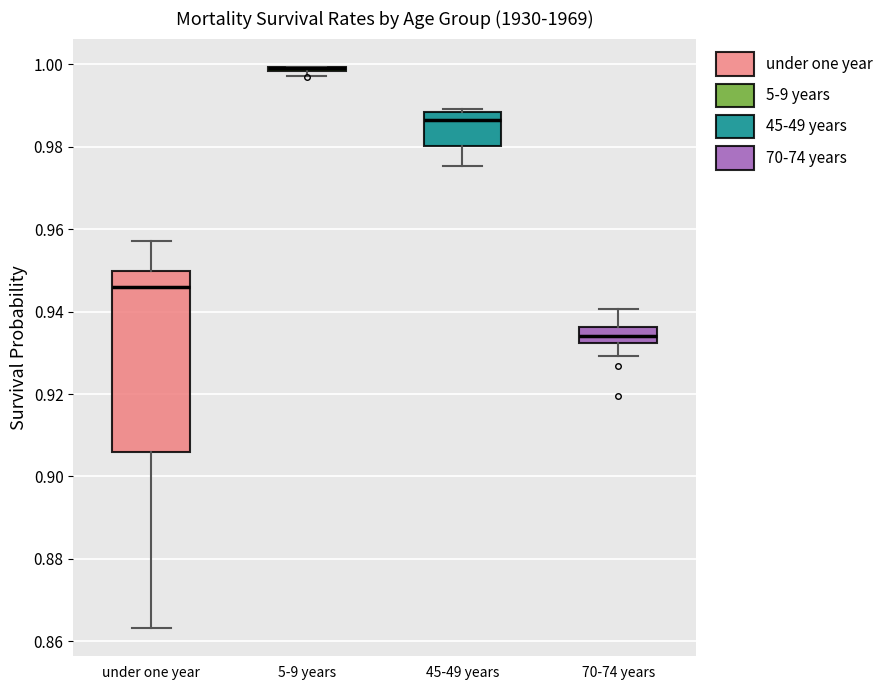

Which box is the tallest, from its lower edge to its upper edge?

under one year